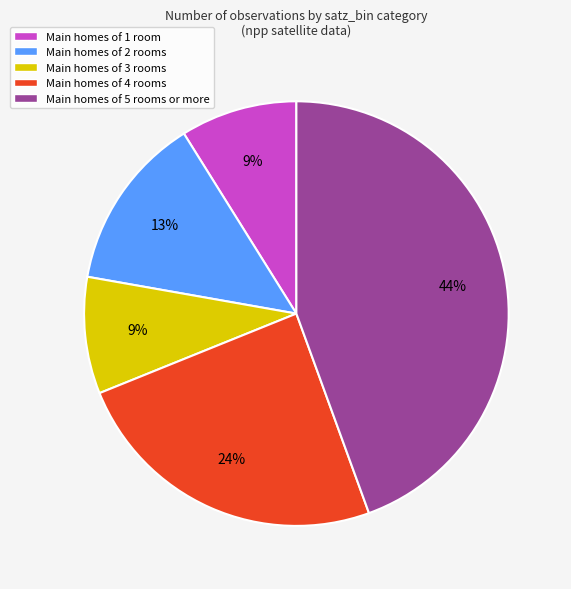

How many slices are in this pie chart?

5